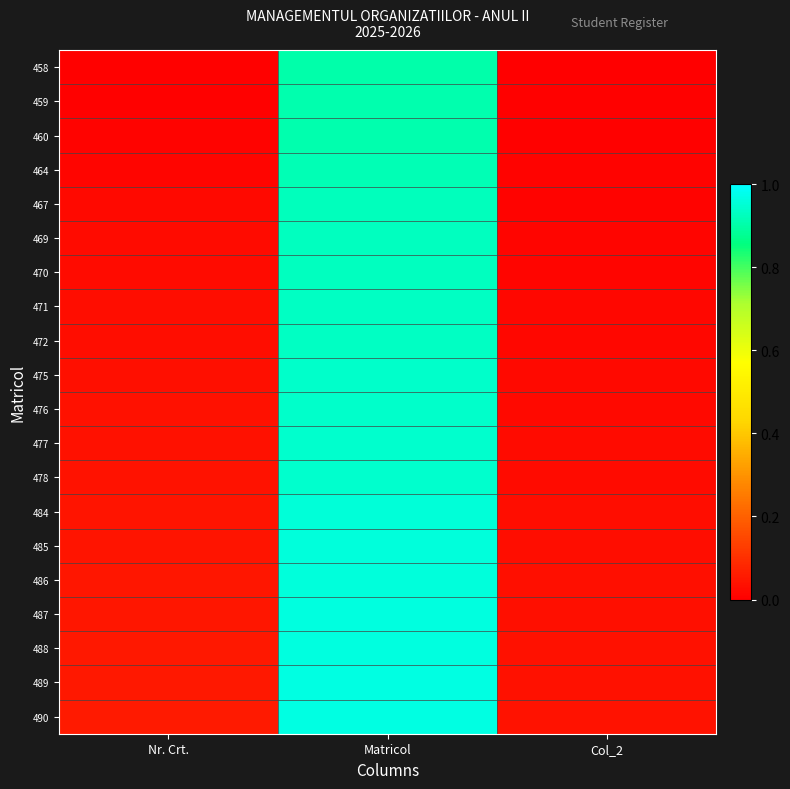

List the series in order of their peak value, highest first.

490, 489, 488, 487, 486, 485, 484, 478, 477, 476, 475, 472, 471, 470, 469, 467, 464, 460, 459, 458